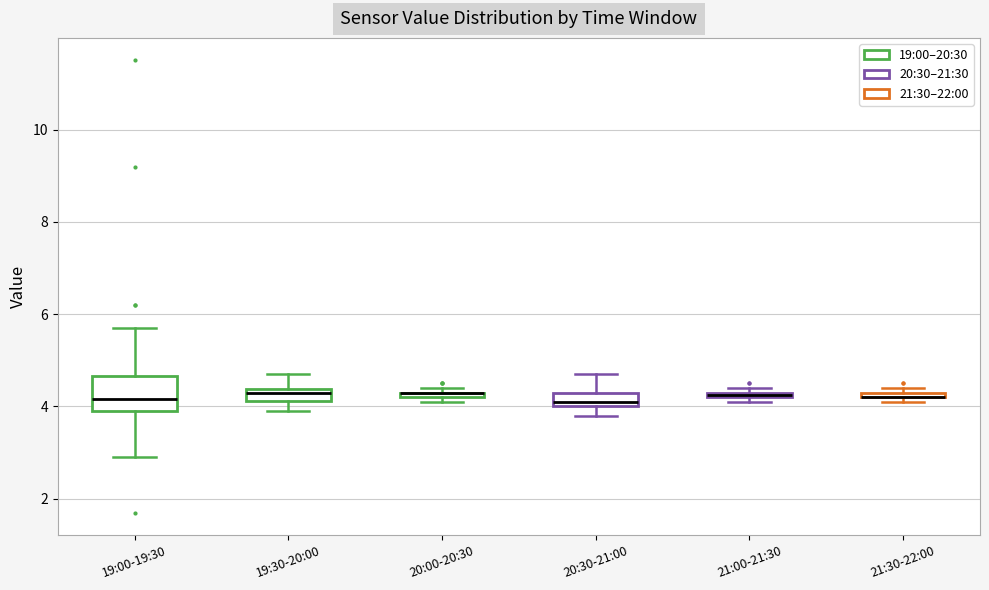

Which box is the tallest, from its lower edge to its upper edge?

19:00-19:30